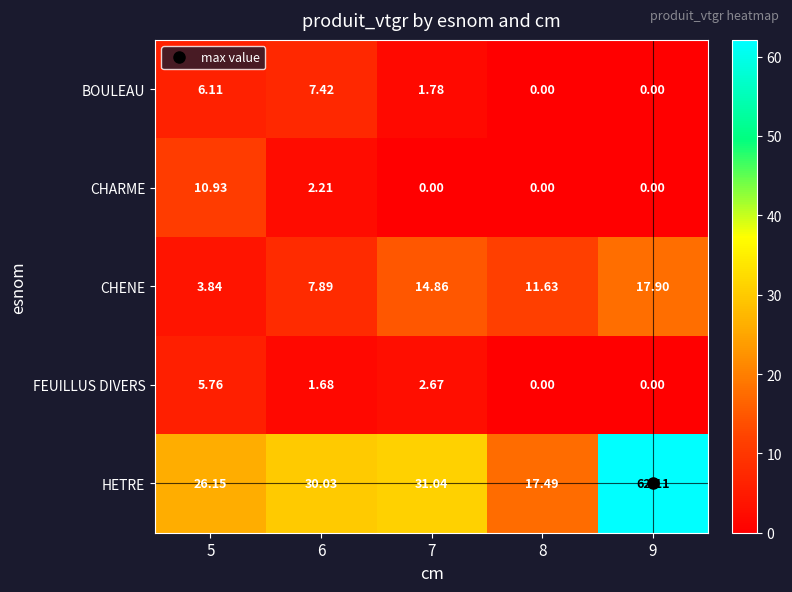

Which series has the largest range (max minus min)?

HETRE